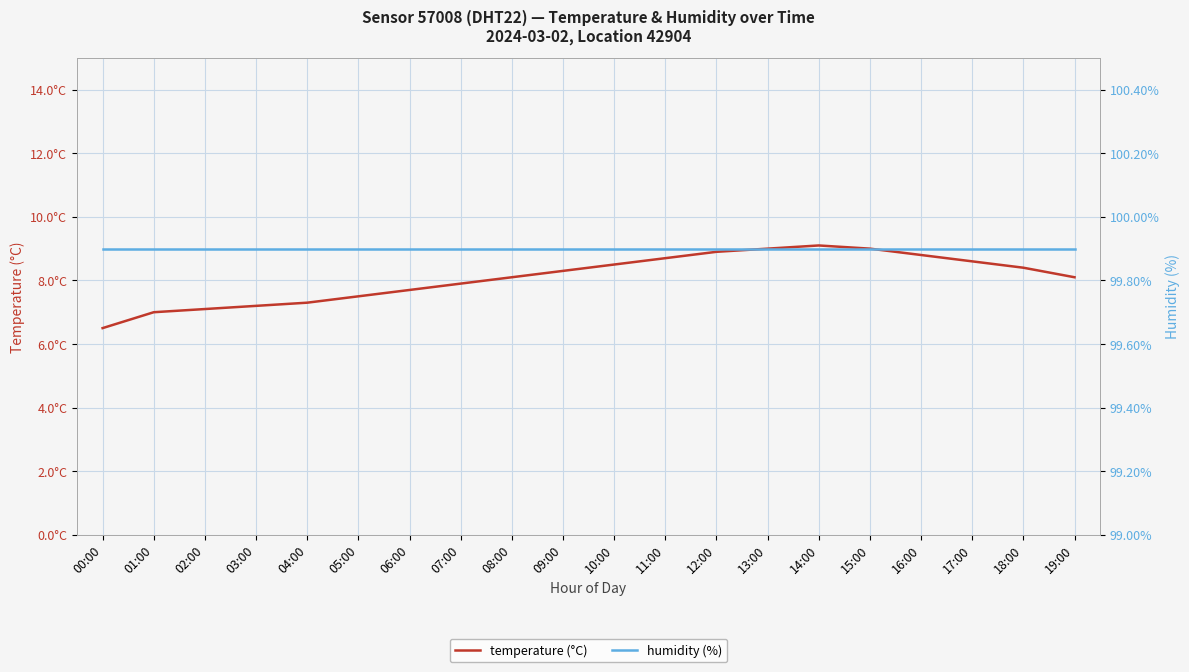

Reading left to right, transcribe all the data shown in this chart.

temperature (°C): 6.5	7.0	7.1	7.2	7.3	7.5	7.7	7.9	8.1	8.3	8.5	8.7	8.9	9.0	9.1	9.0	8.8	8.6	8.4	8.1
humidity (%): 99.9	99.9	99.9	99.9	99.9	99.9	99.9	99.9	99.9	99.9	99.9	99.9	99.9	99.9	99.9	99.9	99.9	99.9	99.9	99.9